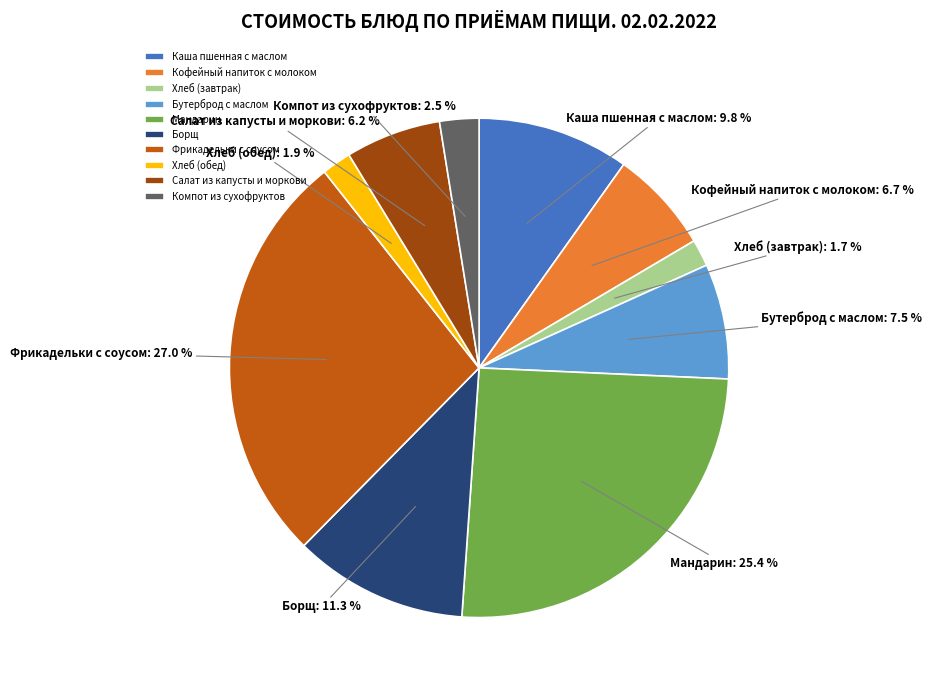

The Кофейный напиток с молоком slice represents 7% of the pie. True or false?

True